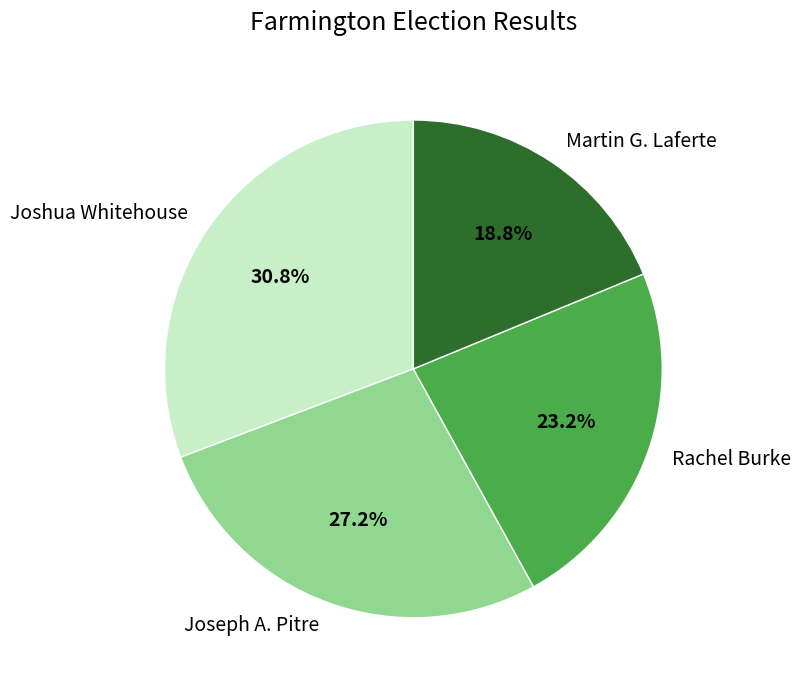

How many slices are in this pie chart?

4